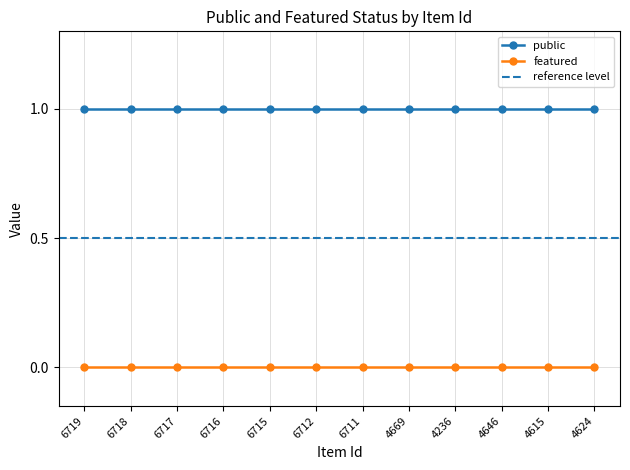

What is the sum of the public values at 6718 and 6716?

2